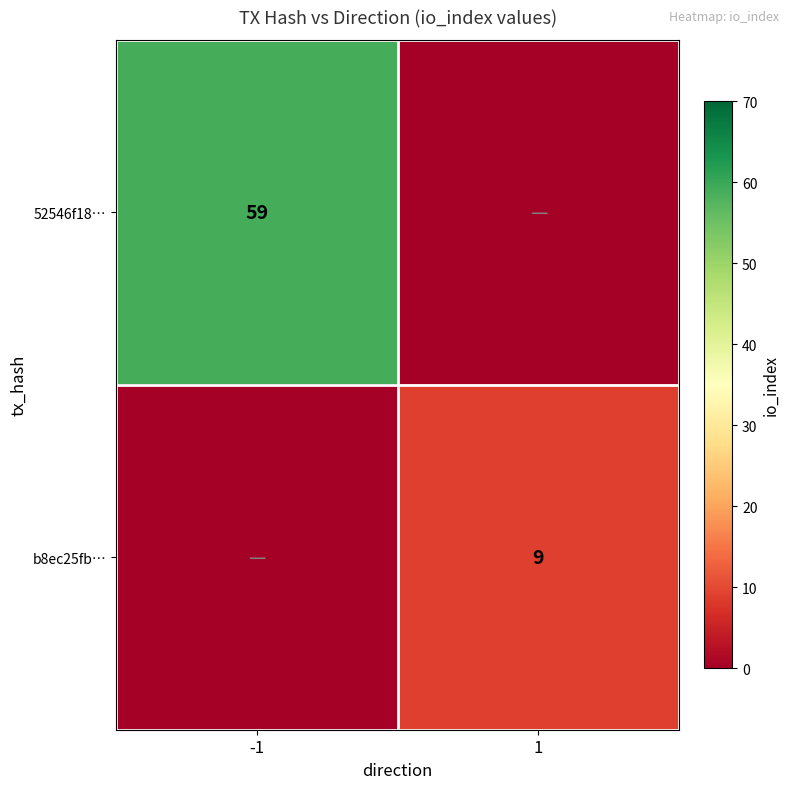

The 52546f18… series shows 59 at -1. True or false?

True